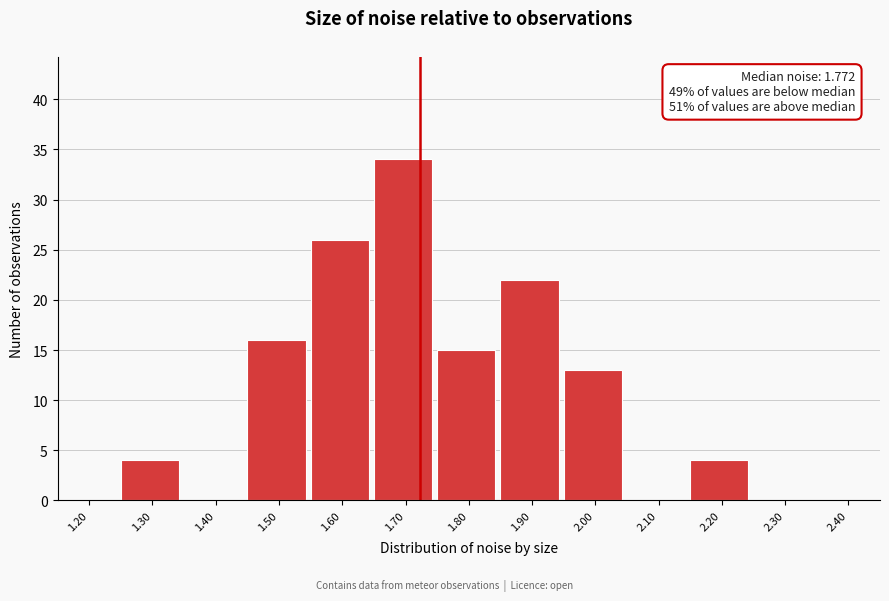

Reading left to right, what are all the values shown in this chart?

1.20=0	1.30=4	1.40=0	1.50=16	1.60=26	1.70=34	1.80=15	1.90=22	2.00=13	2.10=0	2.20=4	2.30=0	2.40=0